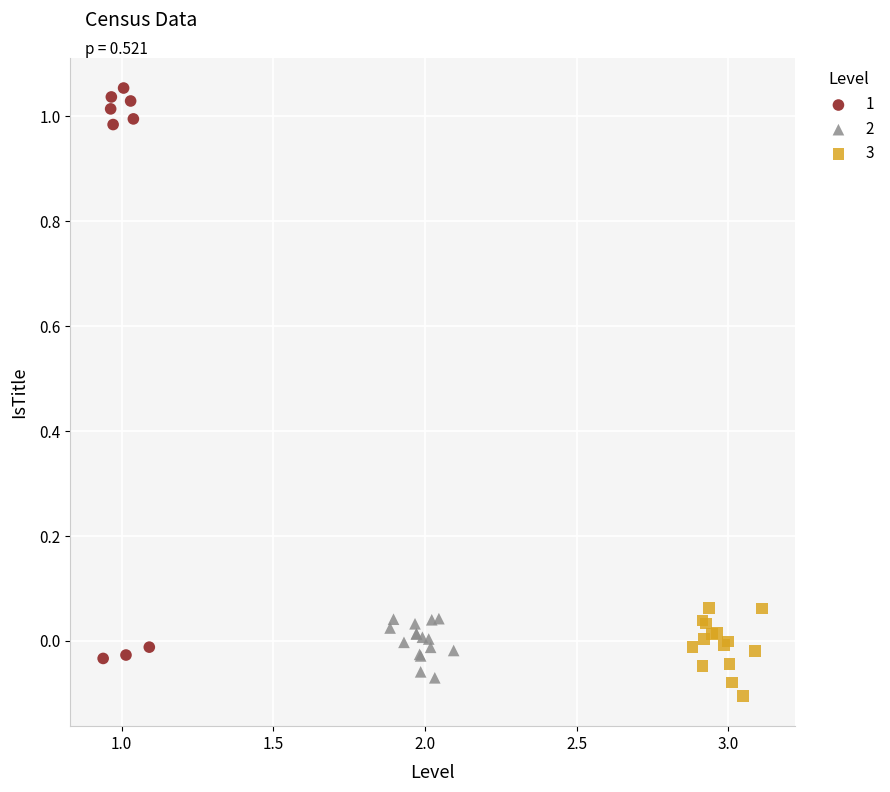

Which series reaches the maximum Y coordinate?

1